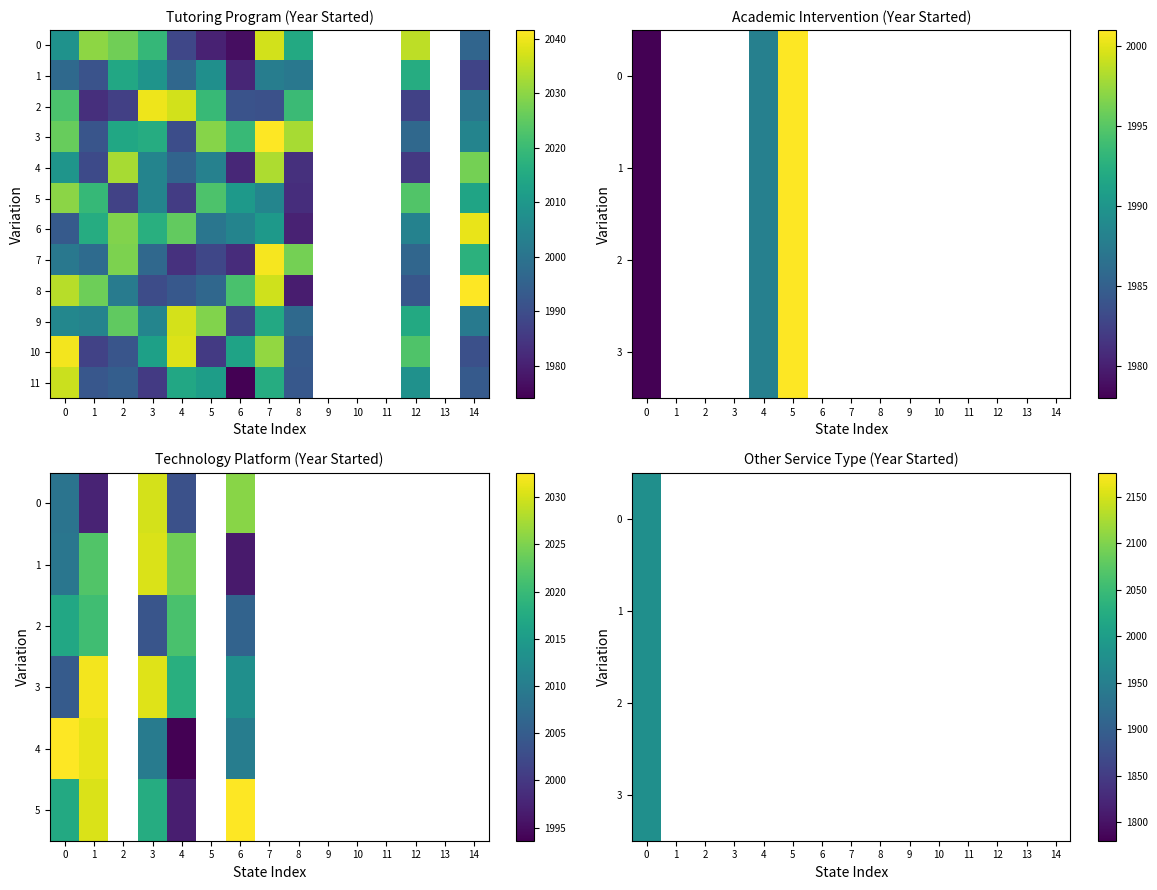

What is the lowest value of the 8 series?

1979.4